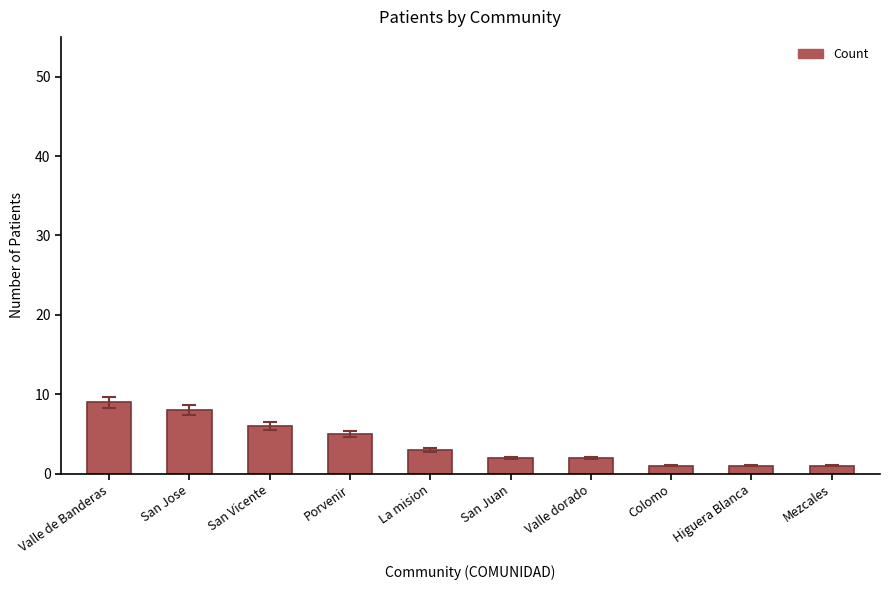

Where is the data nearest to the value 5?

Porvenir